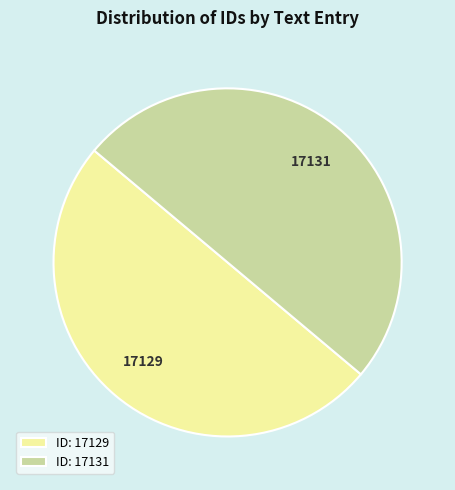

Combined, do ID: 17129 and ID: 17131 account for over 50%?

Yes